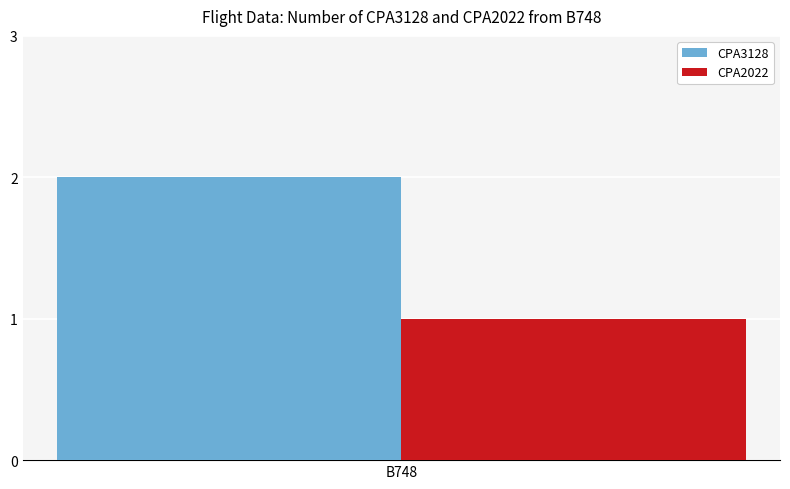

Which series has the largest range (max minus min)?

CPA3128